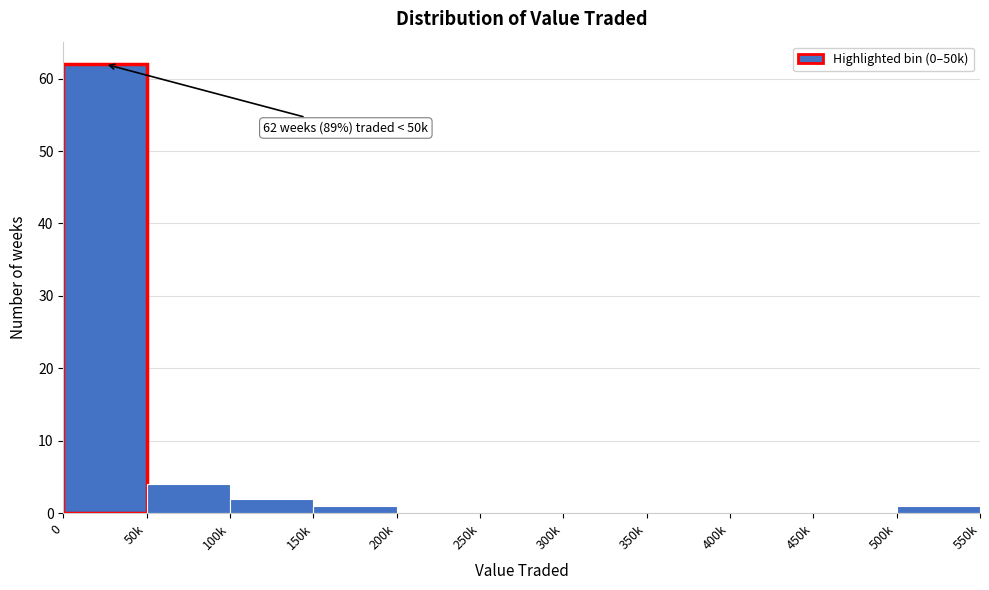

Reading left to right, extract all data points from this chart.

0=62	50k=4	100k=2	150k=1	200k=0	250k=0	300k=0	350k=0	400k=0	450k=0	500k=1